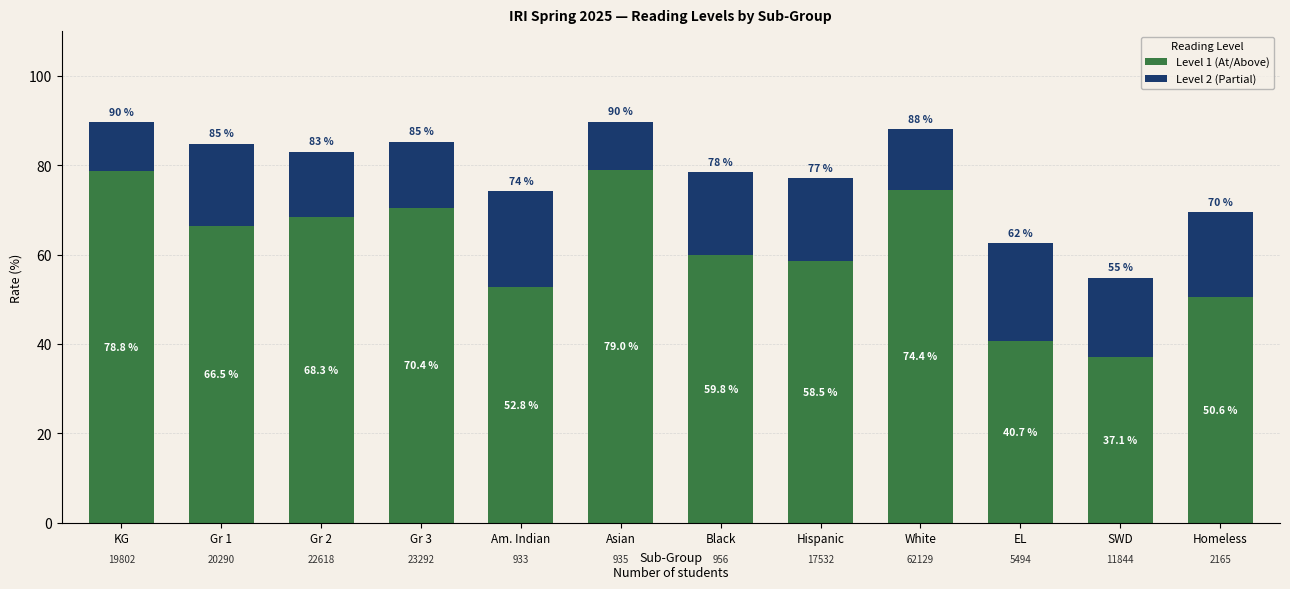

How many bars are there in total?

12